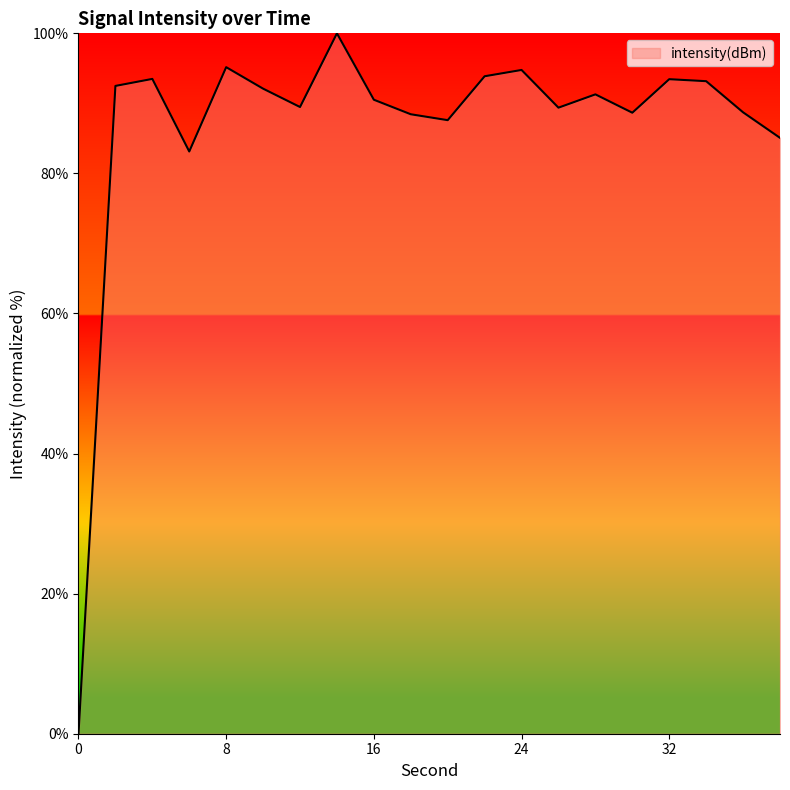

What is the difference between the maximum and minimum values?

100.0